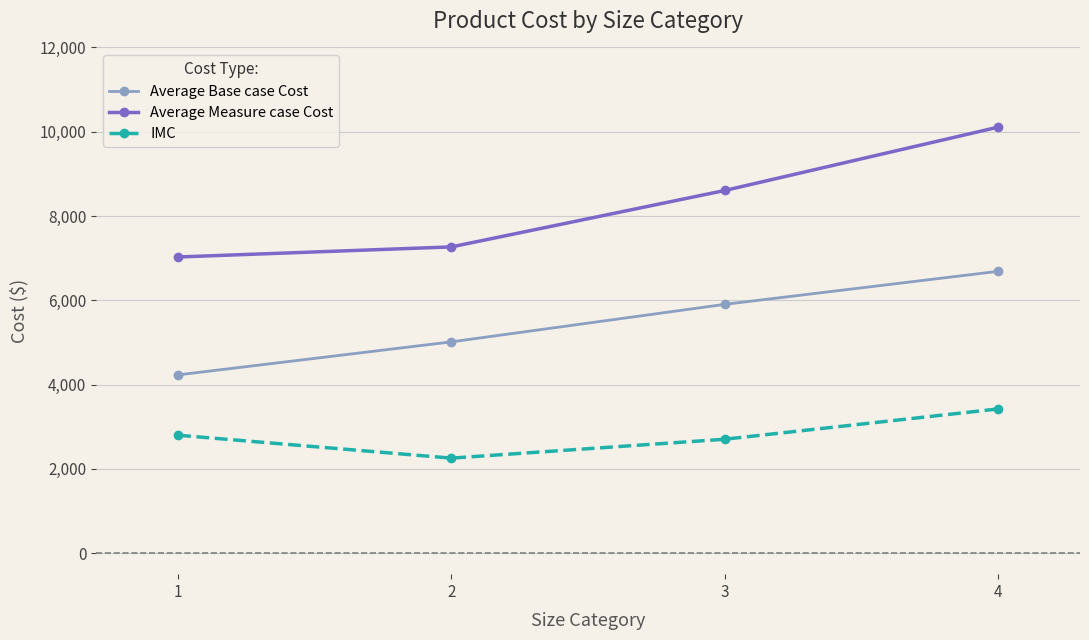

True or false: Average Measure case Cost and IMC cross at least once.

False